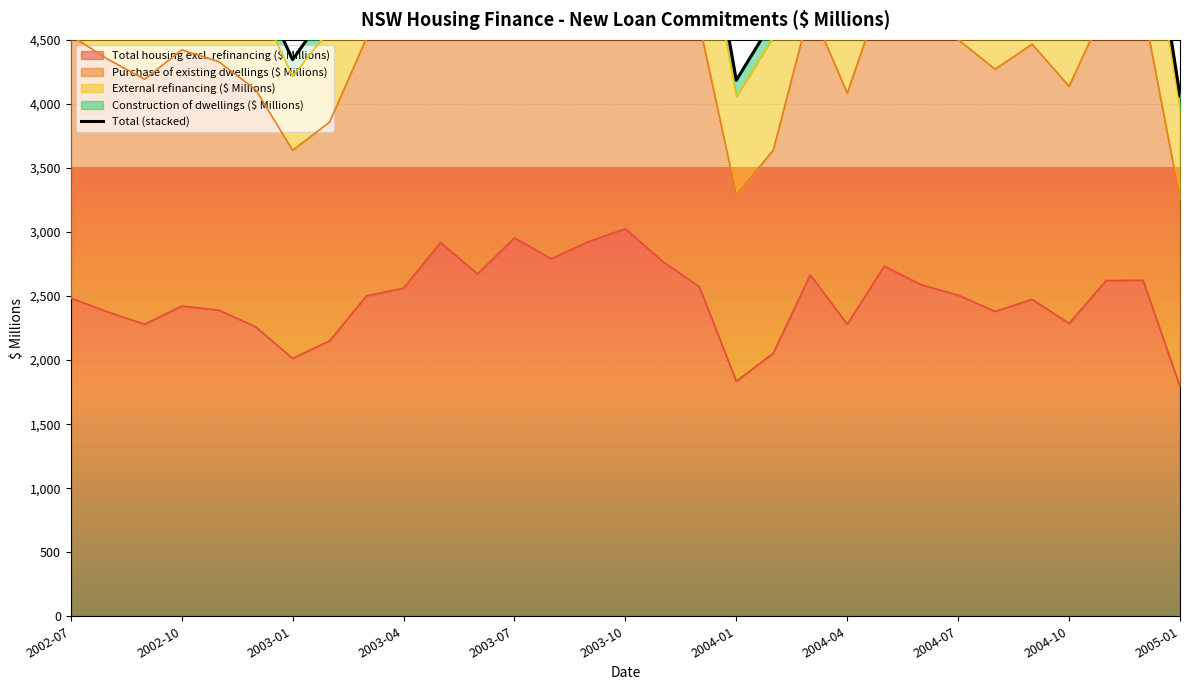

How many lines are shown in the chart?

1